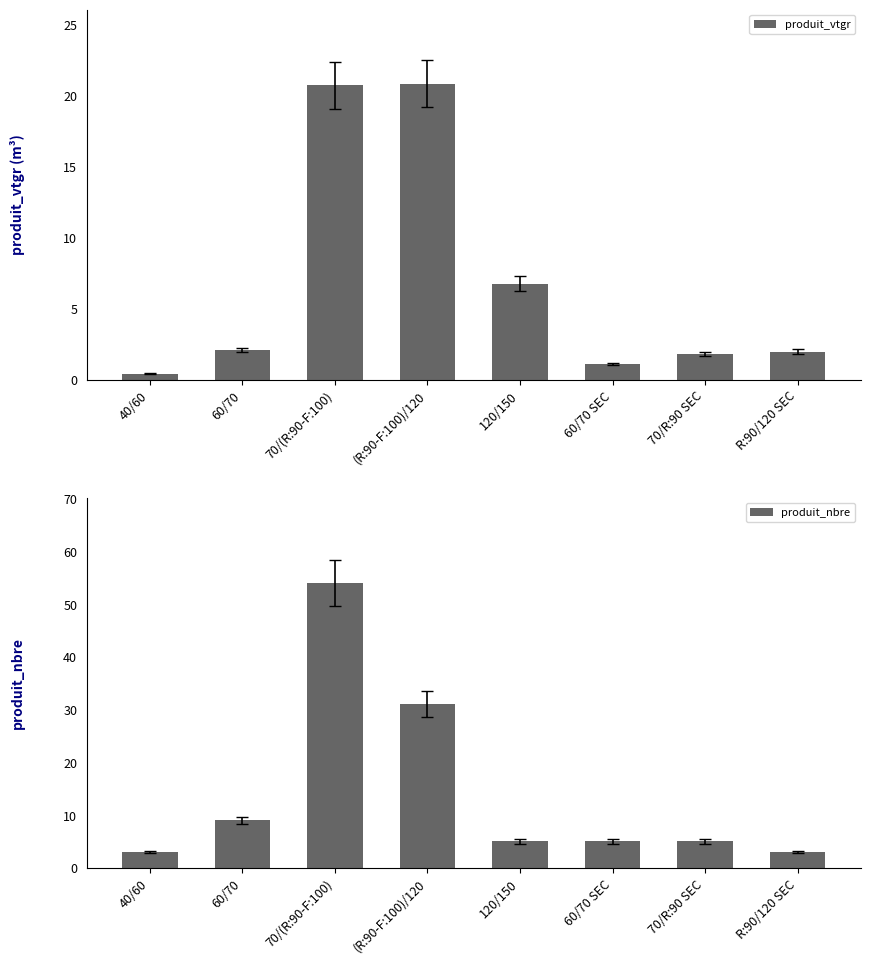

What is the value of the produit_vtgr bar at the 2nd from the left?

2.1